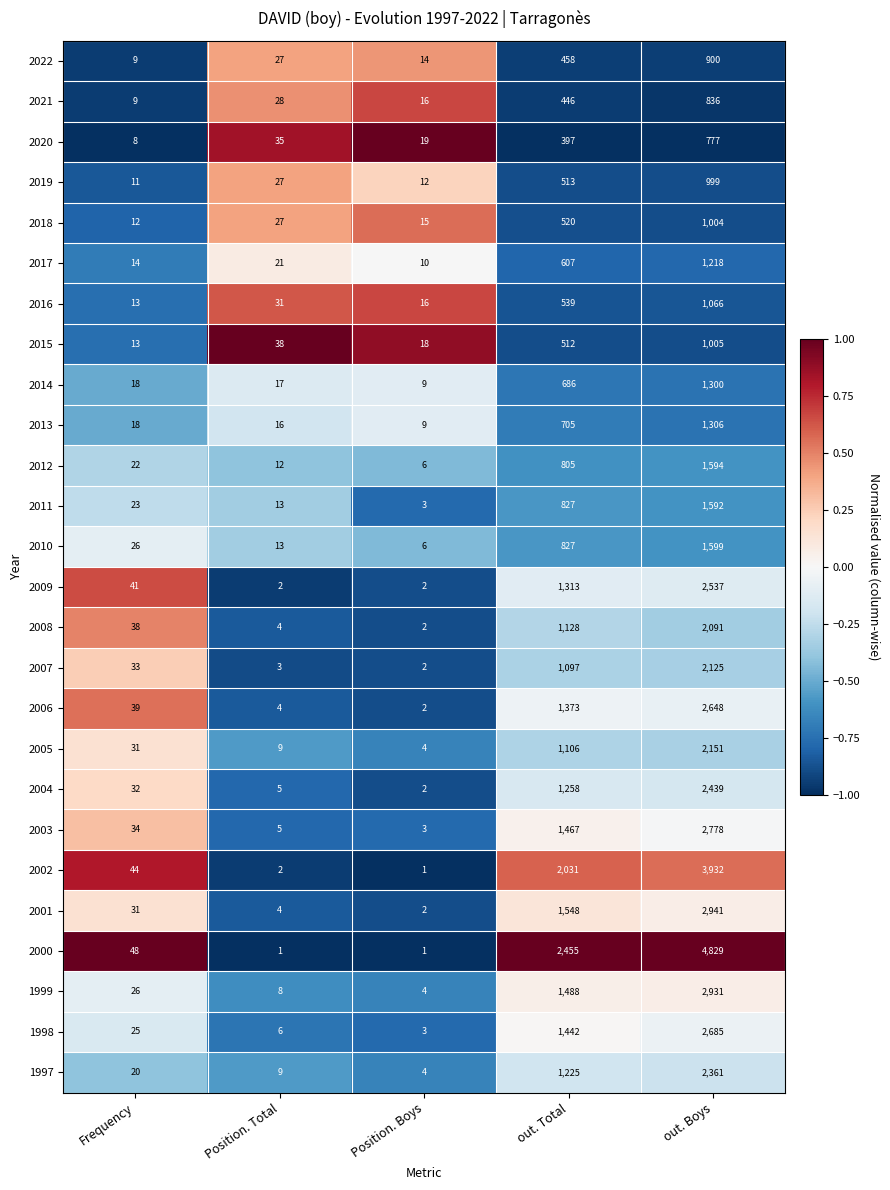

What is the sum of the 2004 values at Position. Total and Frequency?

37